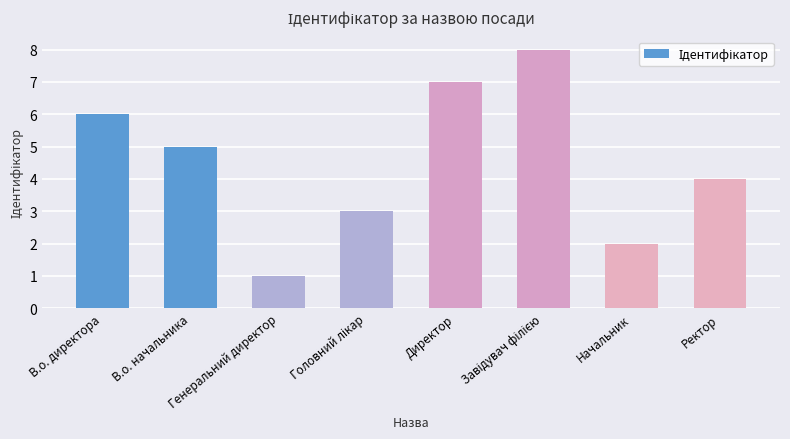

What is the sum of all values?

36